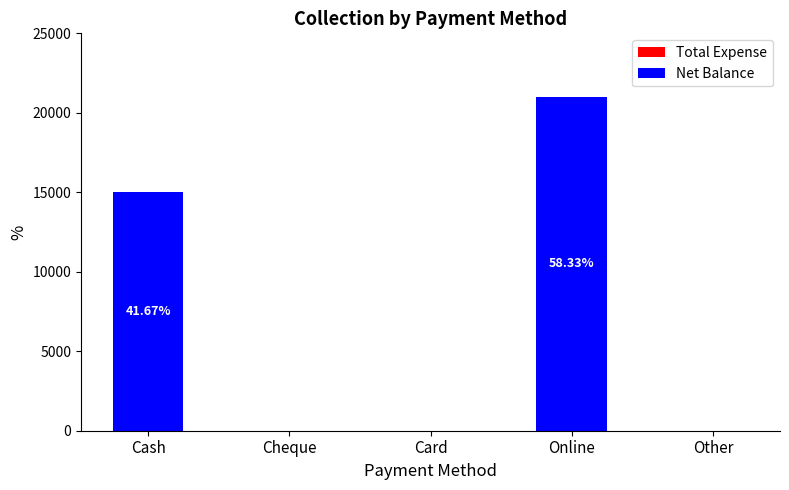

How many series are shown in this chart?

1